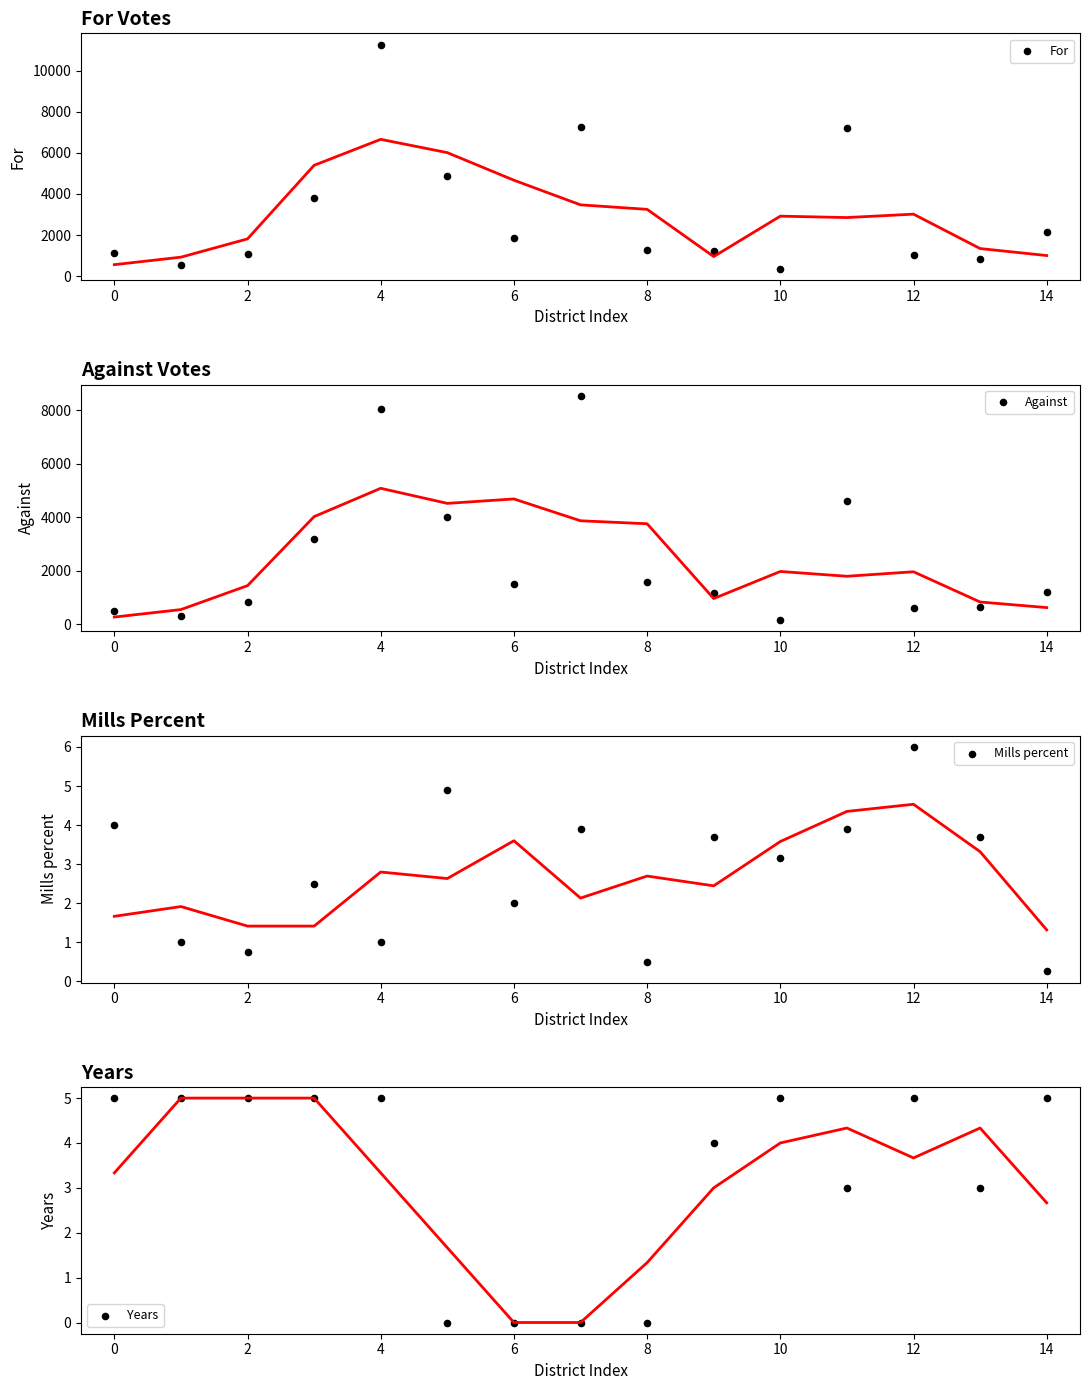

What is the total value across all series at 11?

11798.9